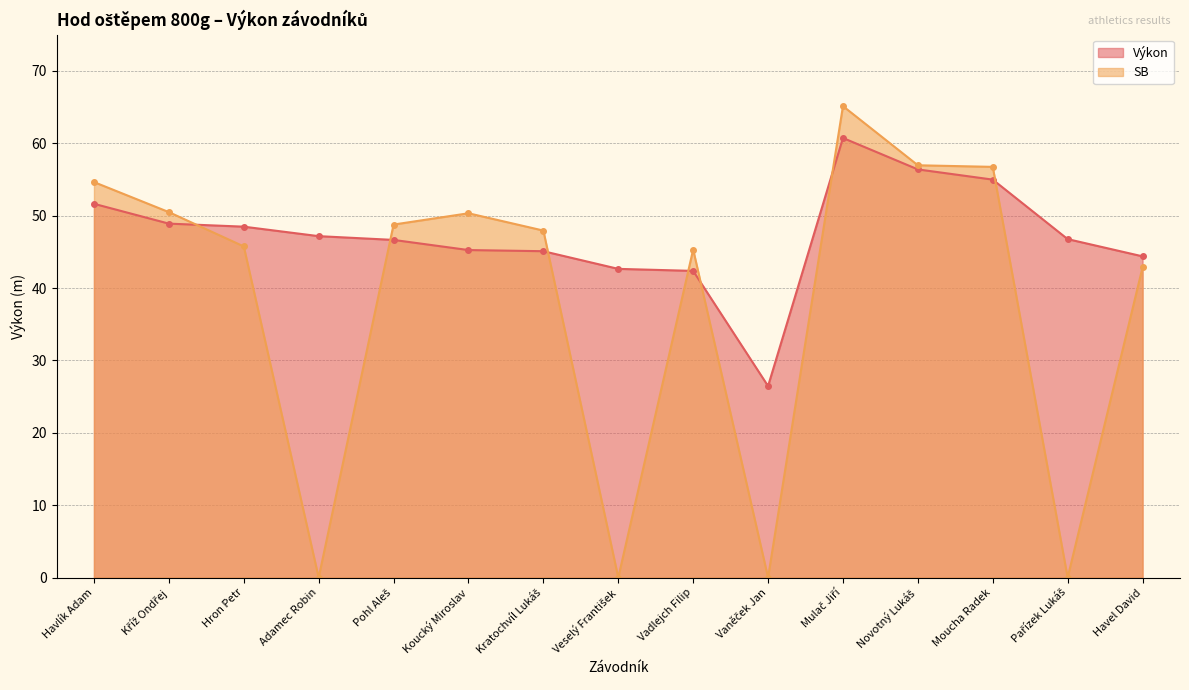

Between Havlík Adam and Havel David, which is larger?

Havlík Adam